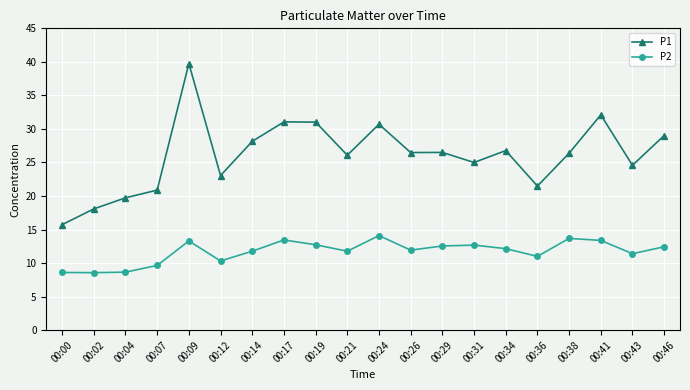

How many data points does each series have?

20